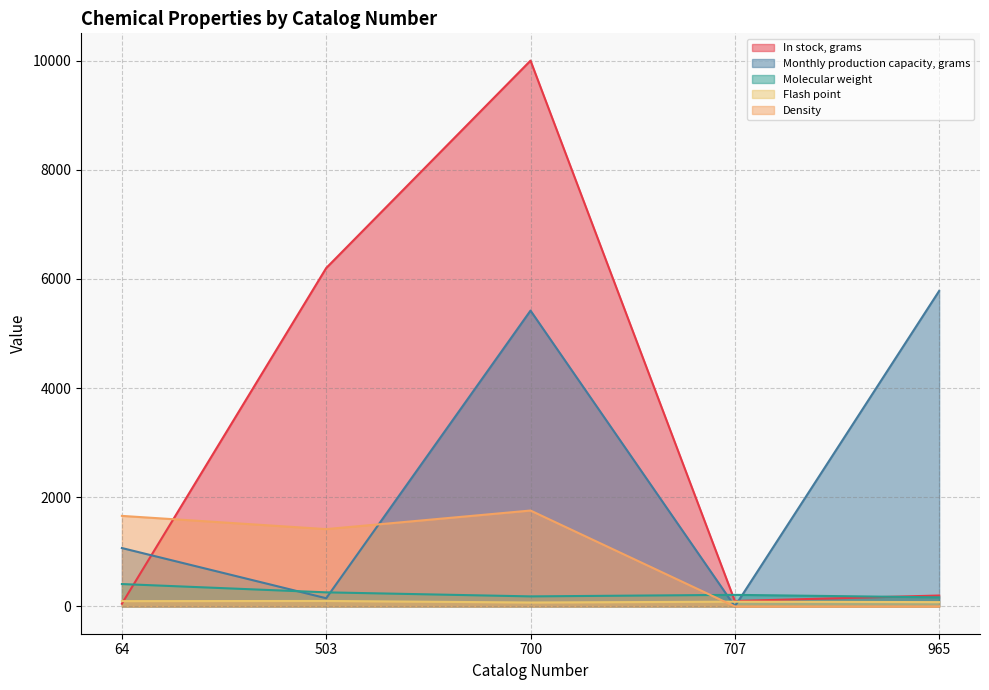

What is the difference between the In stock, grams values at 503 and 64?

6150.0